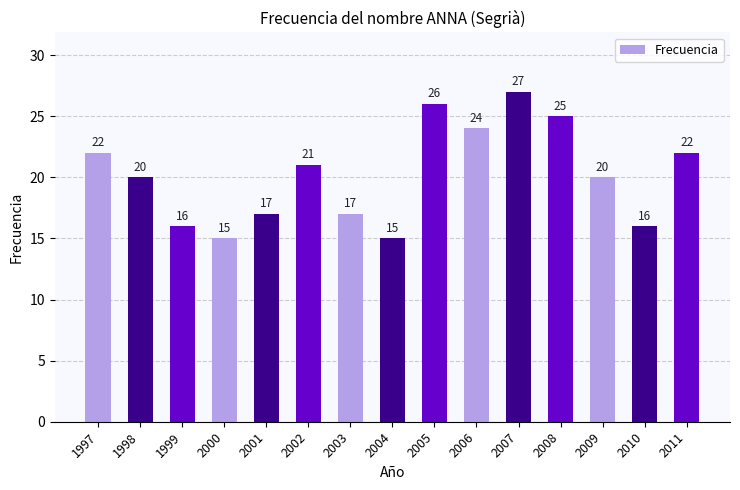

What is the value of the 6th bar from the left?

21